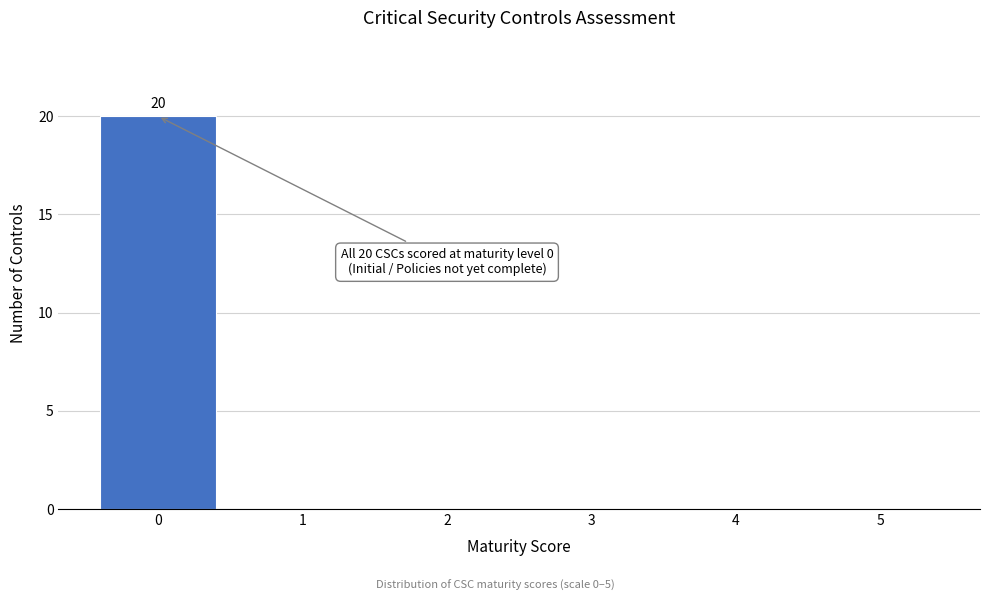

Reading left to right, transcribe all the data shown in this chart.

0=20	1=0	2=0	3=0	4=0	5=0